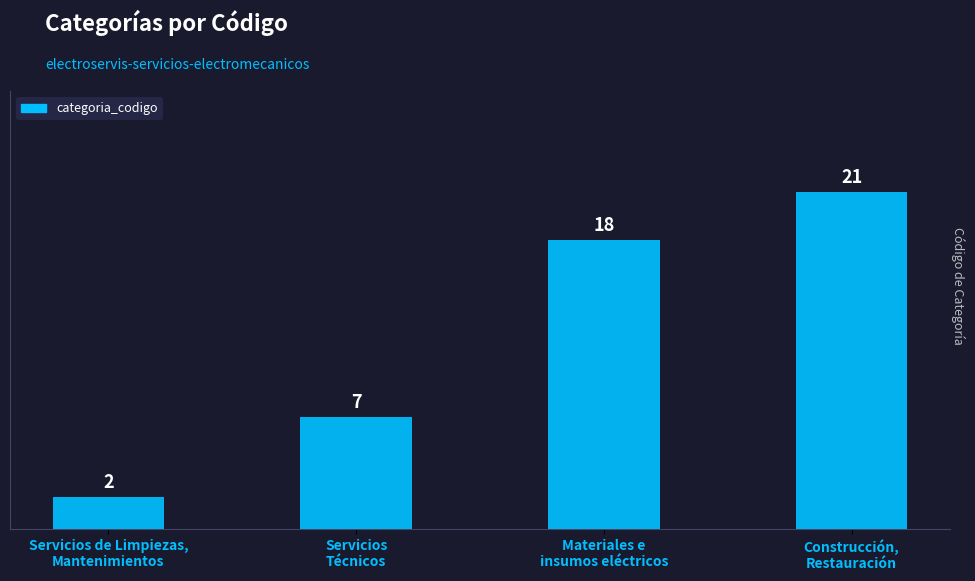

At which category does the chart reach its minimum across all series?

Servicios de Limpiezas,
Mantenimientos